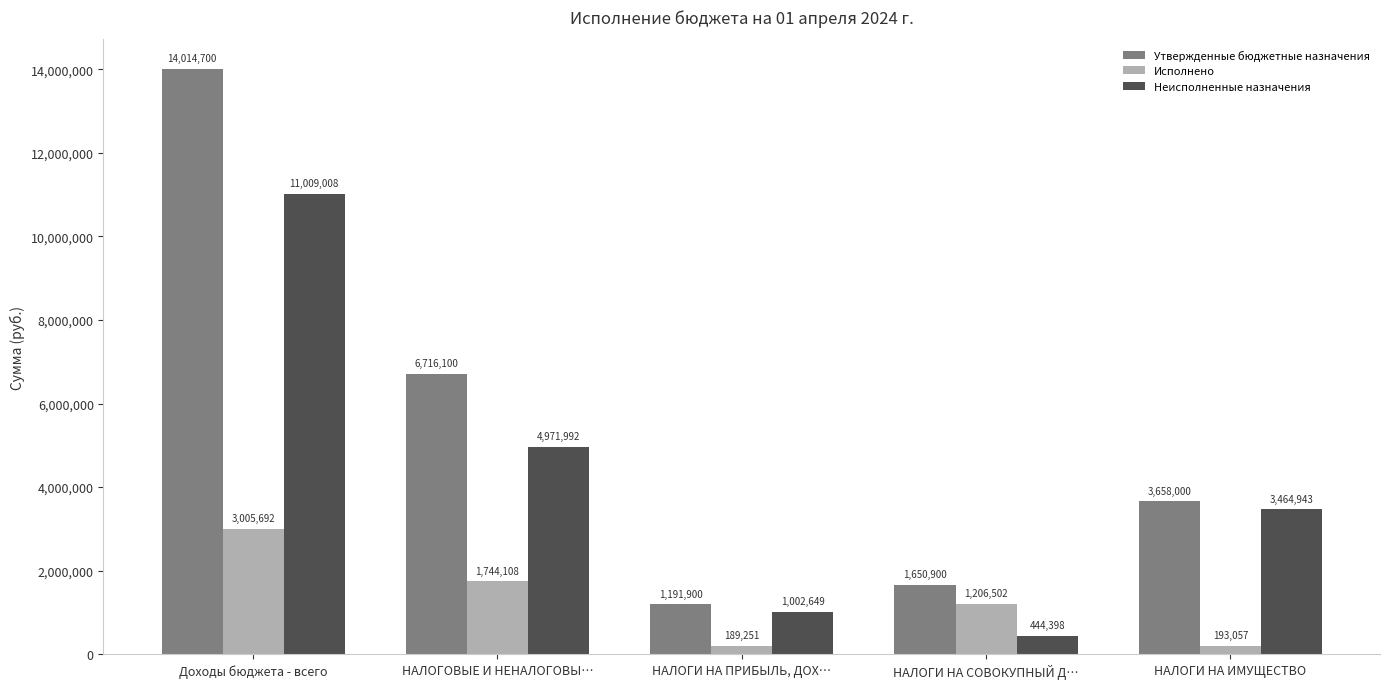

List the series in order of their peak value, highest first.

Утвержденные бюджетные назначения, Неисполненные назначения, Исполнено